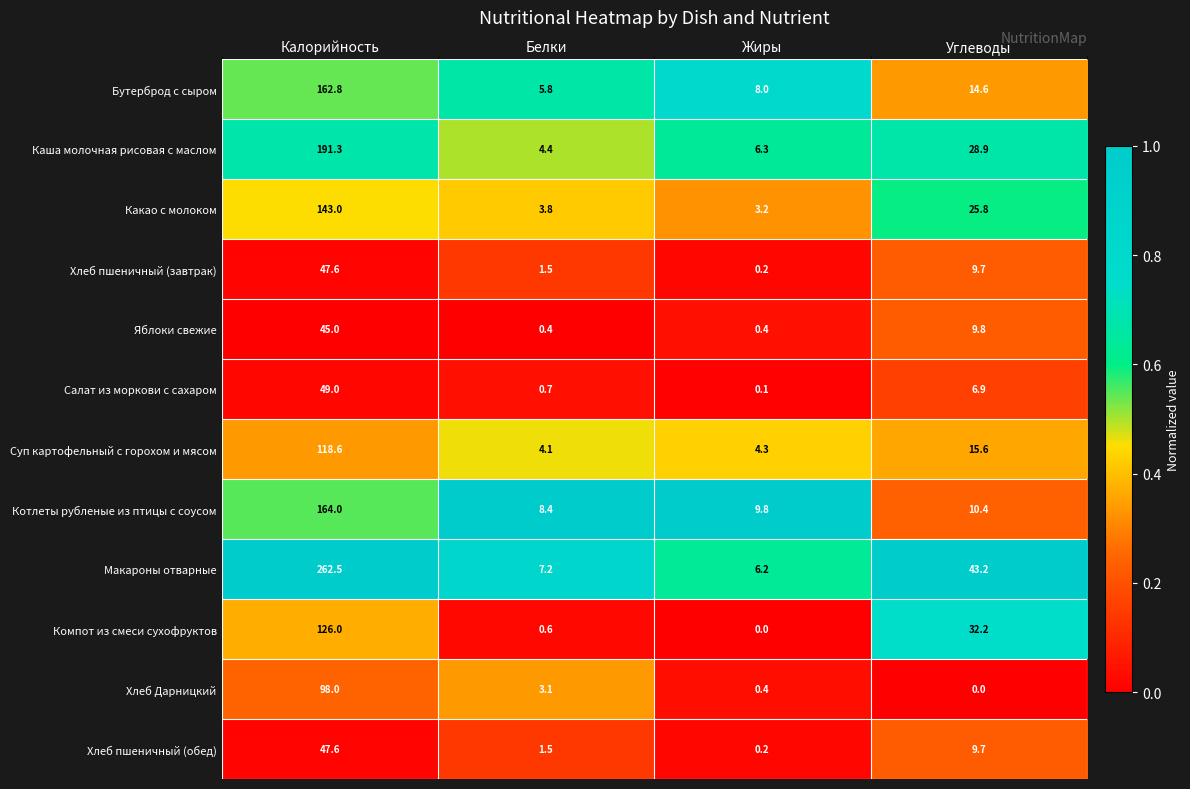

Read the Хлеб пшеничный (обед) value at Белки.

1.5